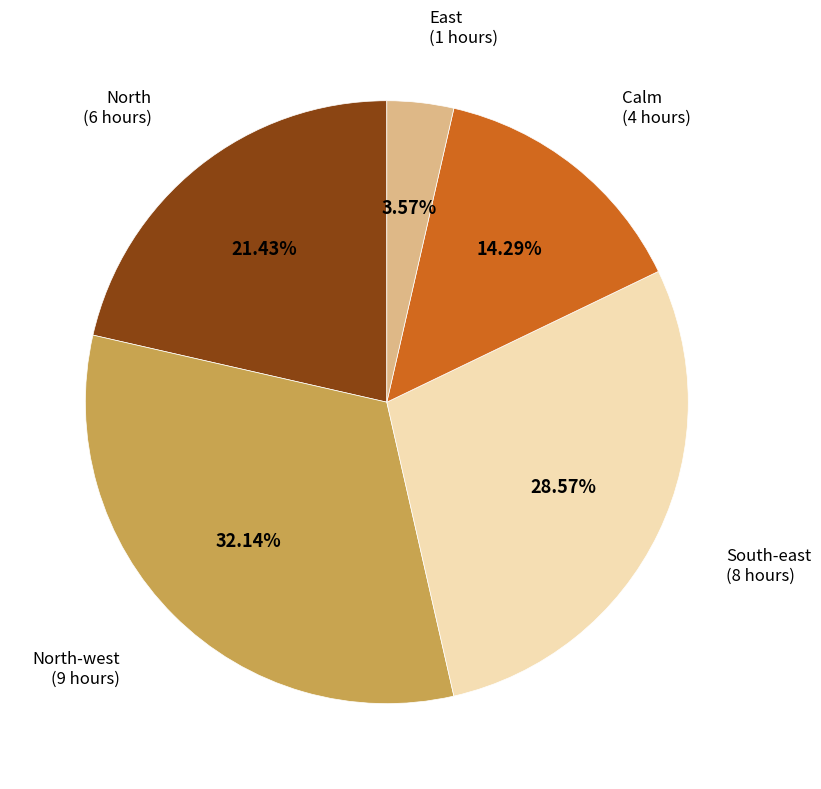

To the nearest percent, what portion does Calm represent?

14%